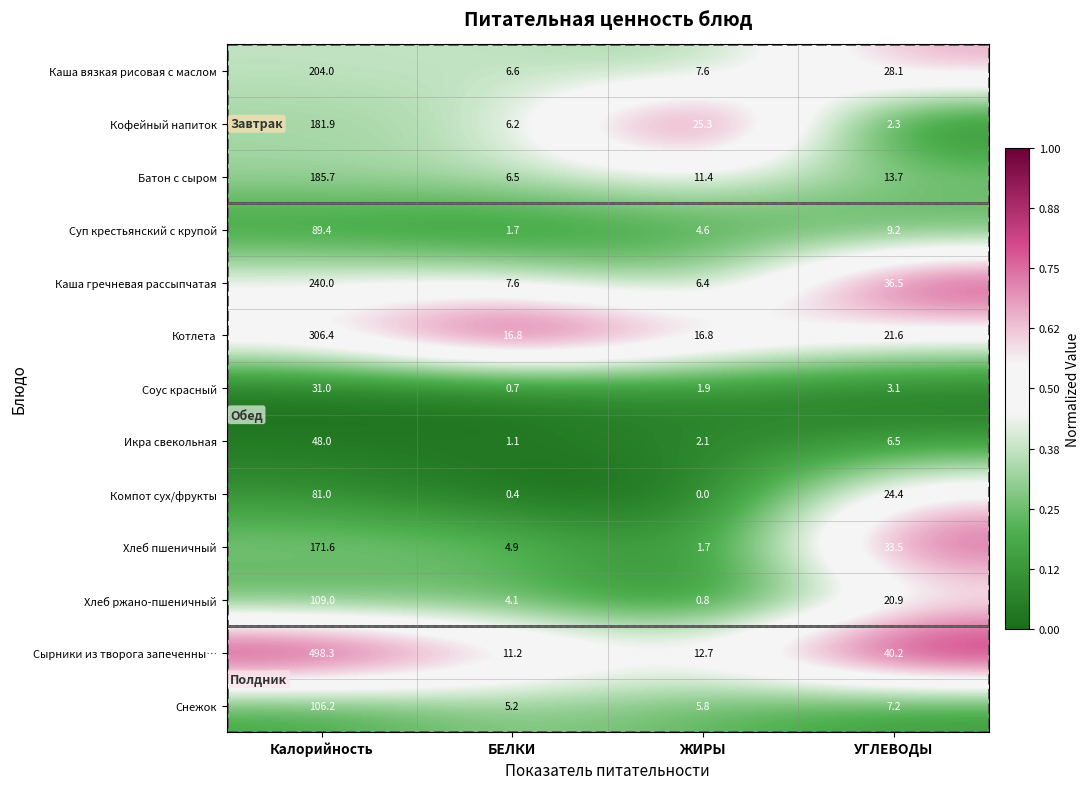

Is it true that Икра свекольная equals 1.8 at УГЛЕВОДЫ?

False